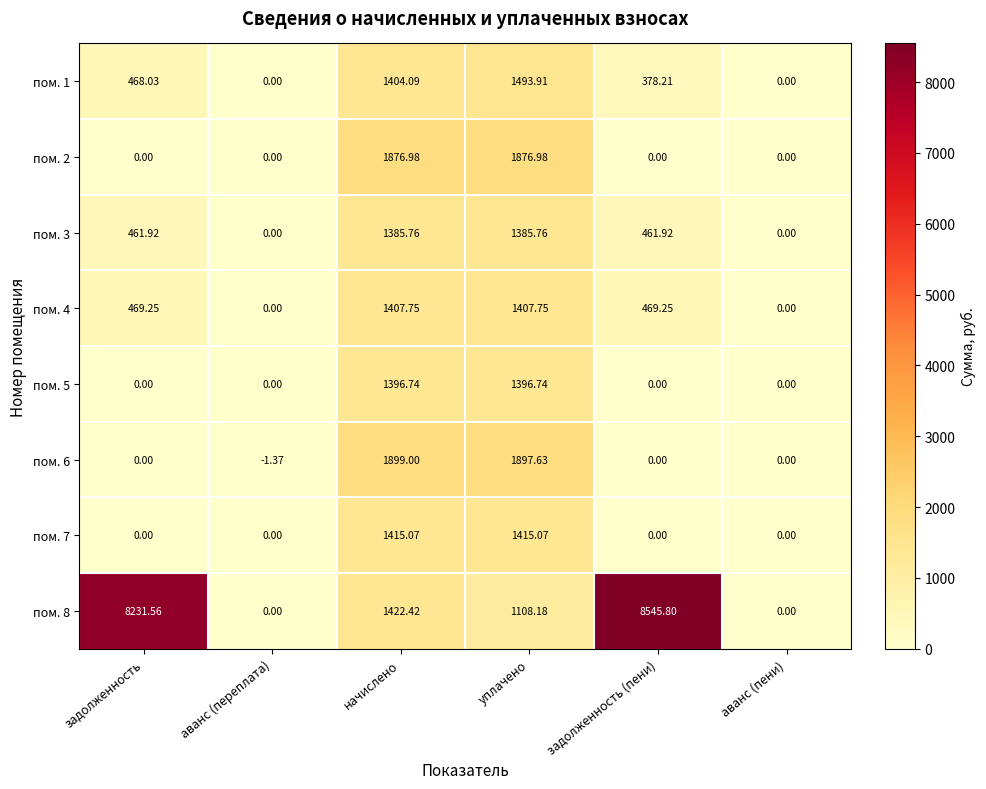

Where does the пом. 8 series first go above 1422?

задолженность